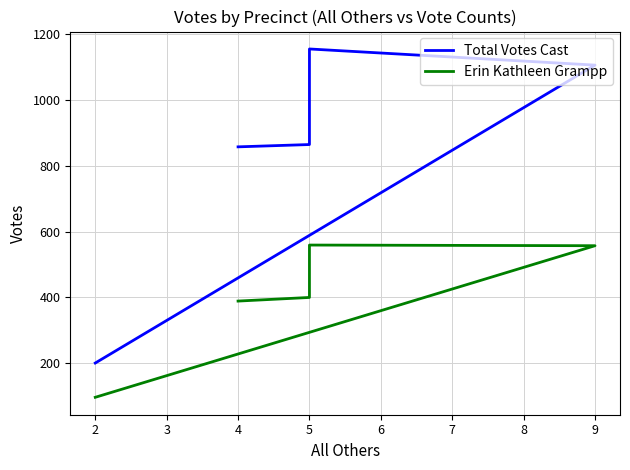

At which category is the sum across all series the highest?

5